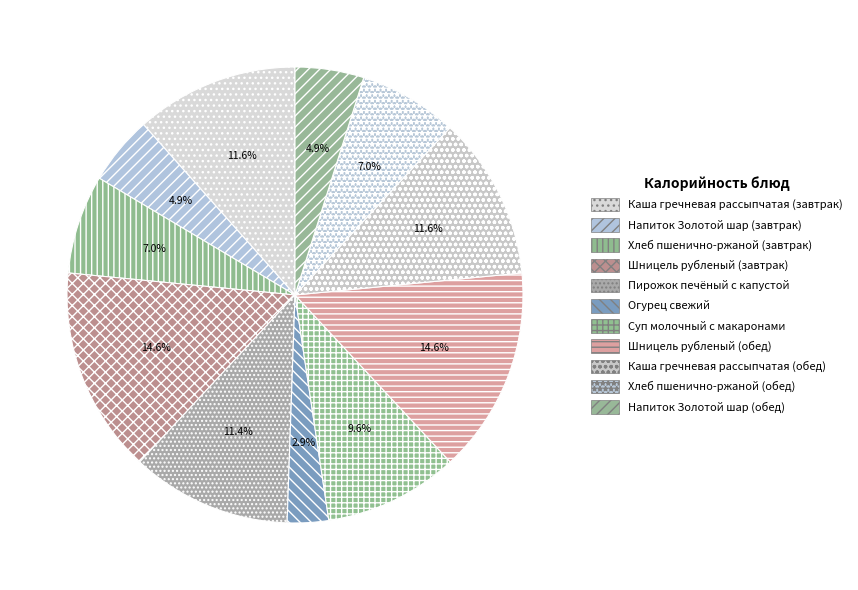

To the nearest percent, what is the average slice percentage?

9%